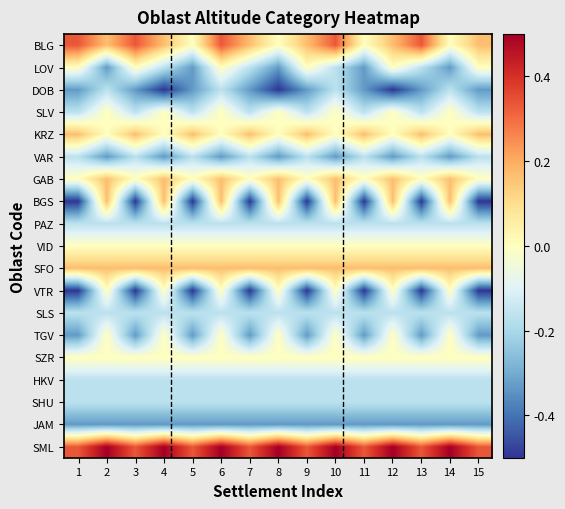

Count the number of data series in this chart.

19